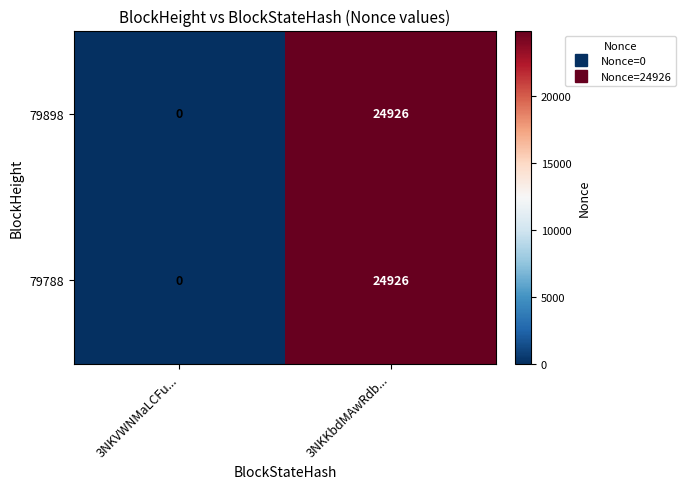

Where is 79788 nearest to the value 12463?

3NKVWNMaLCFu...